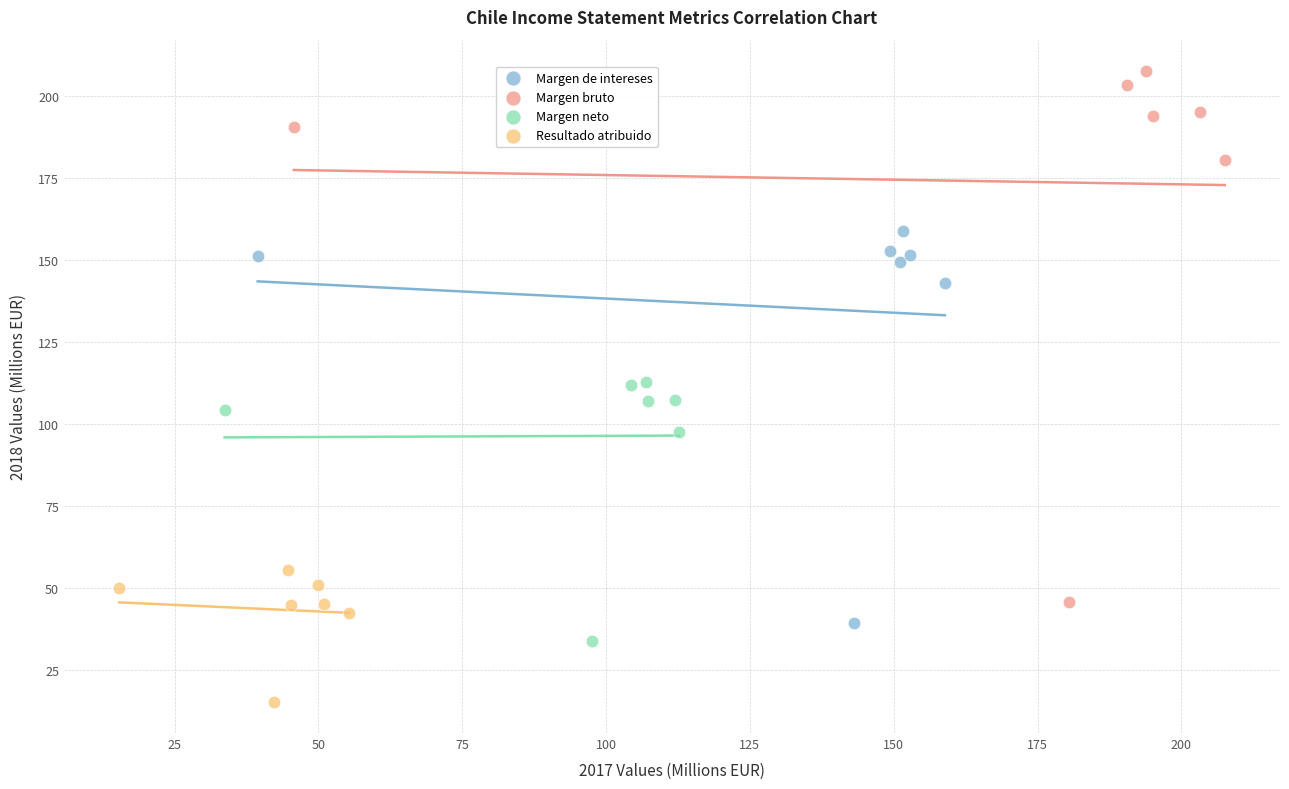

Which series reaches the minimum Y coordinate?

Resultado atribuido